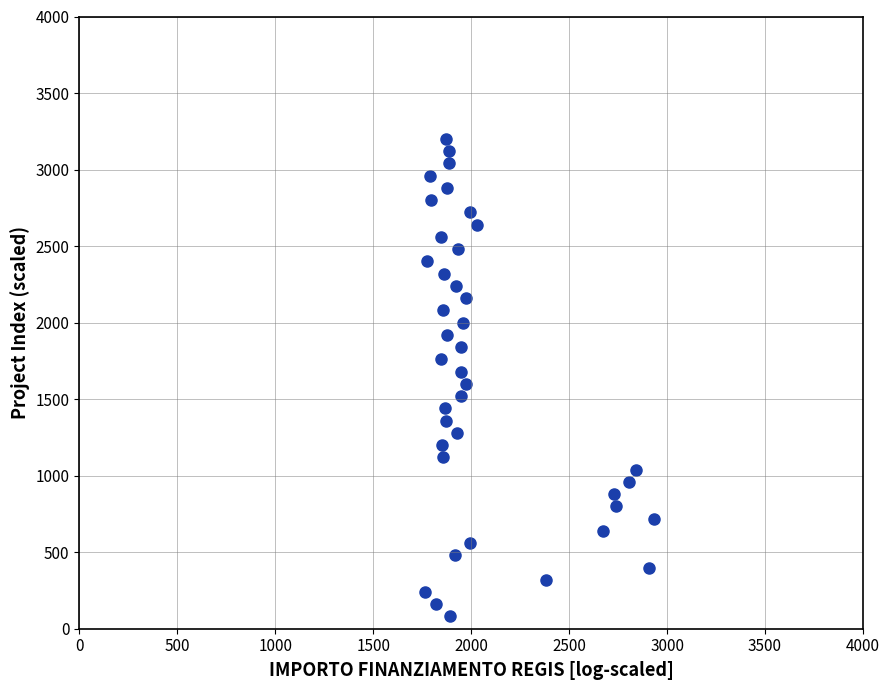

What is the range of Y values (max minus min)?

3120